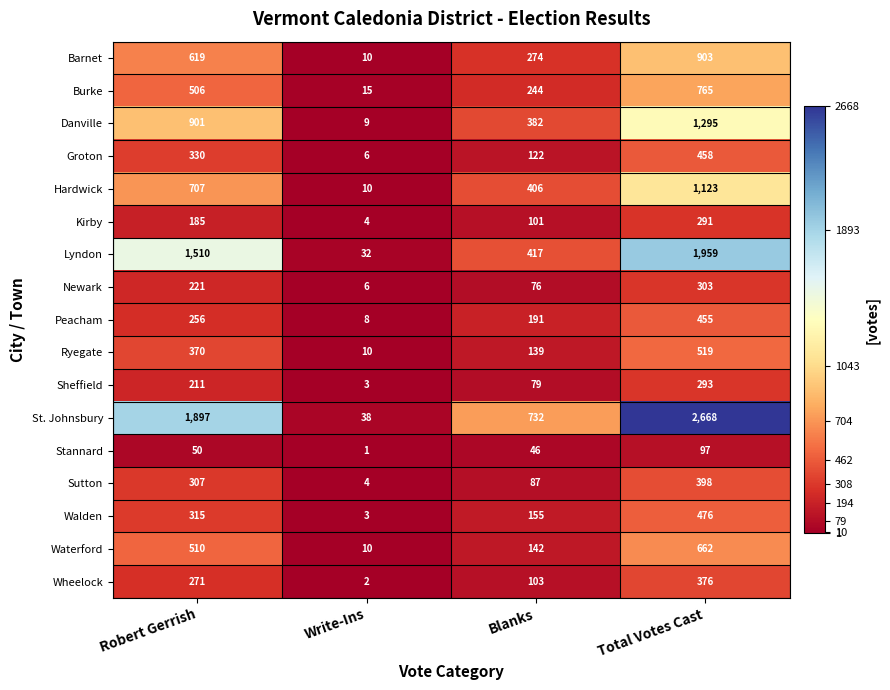

Rank the series by their maximum value, from highest to lowest.

St. Johnsbury, Lyndon, Danville, Hardwick, Barnet, Burke, Waterford, Ryegate, Walden, Groton, Peacham, Sutton, Wheelock, Newark, Sheffield, Kirby, Stannard